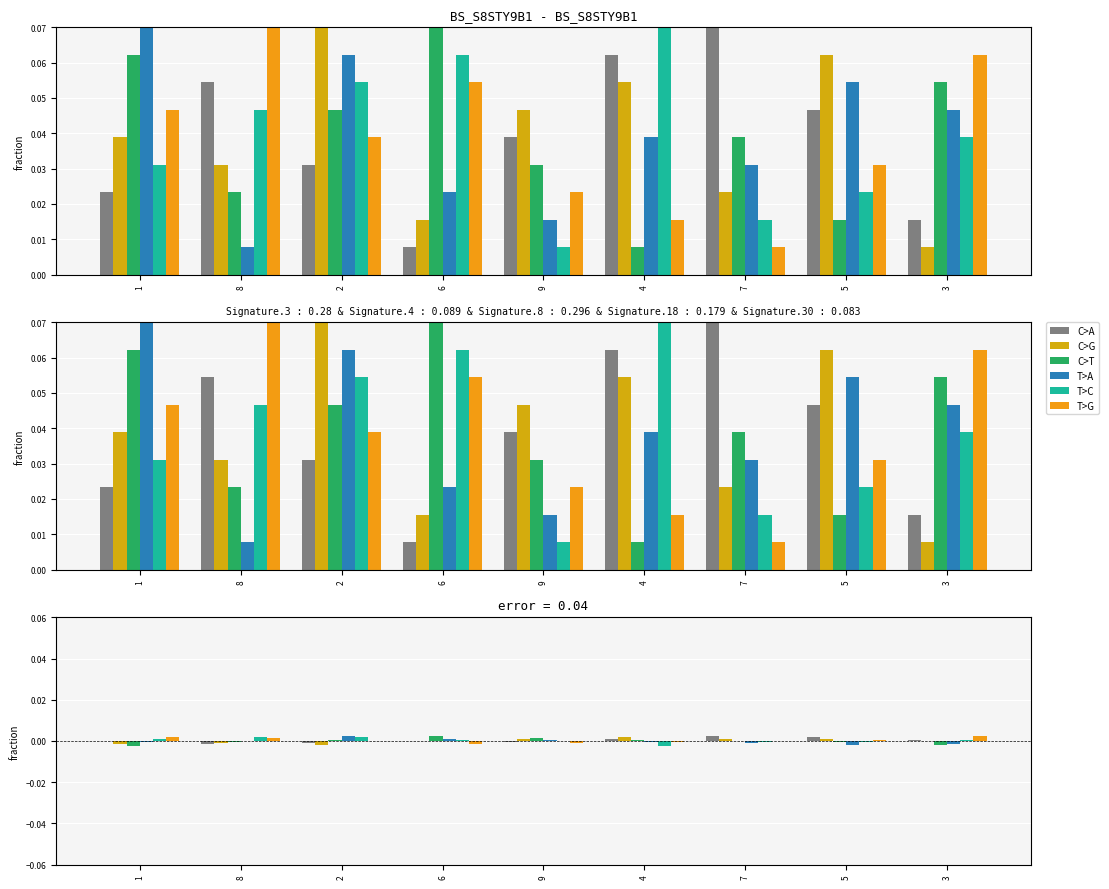

The value of col_6 at 6 is 0.1. True or false?

False